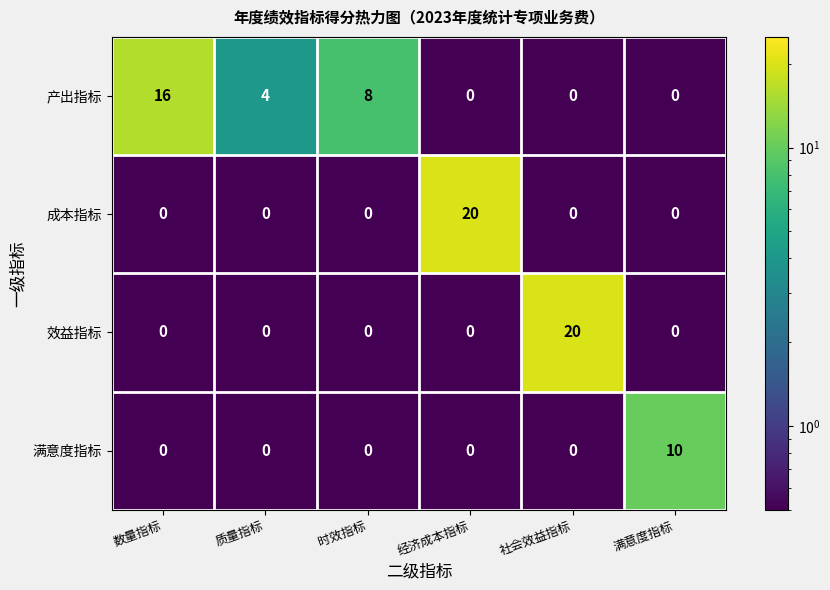

Where is 产出指标 nearest to the value 8?

时效指标